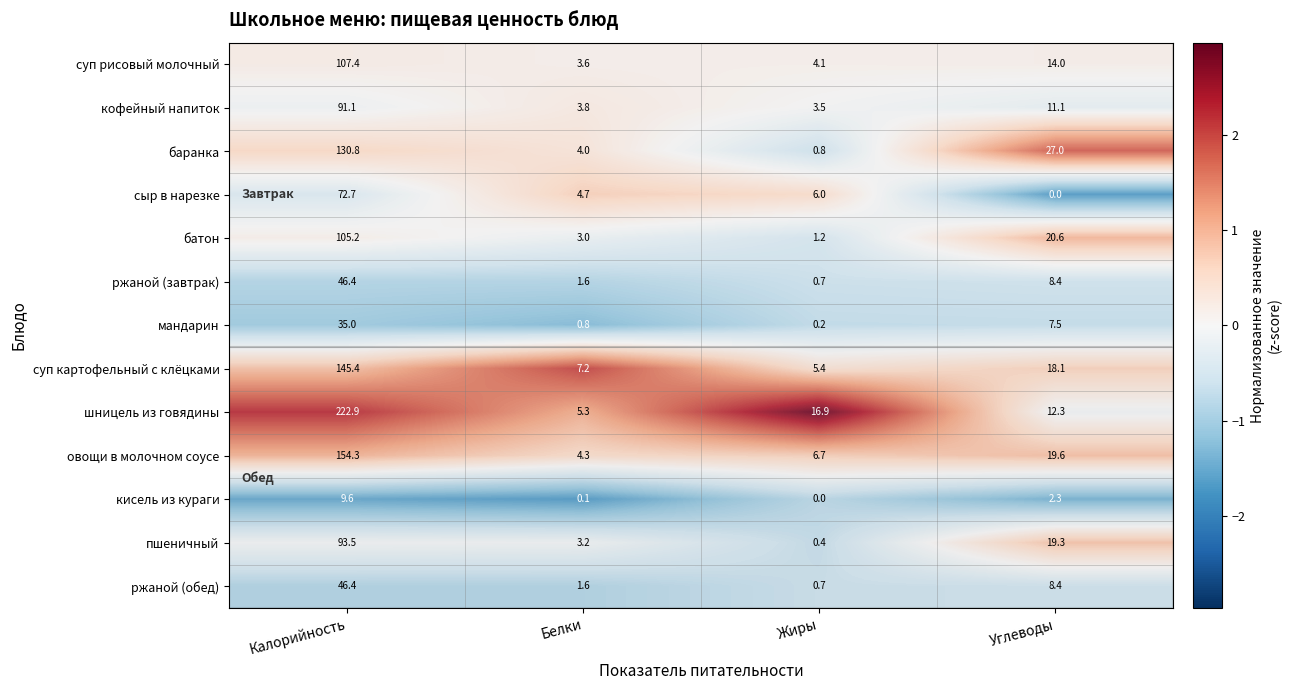

The ржаной (завтрак) series shows 8.4 at Углеводы. True or false?

True